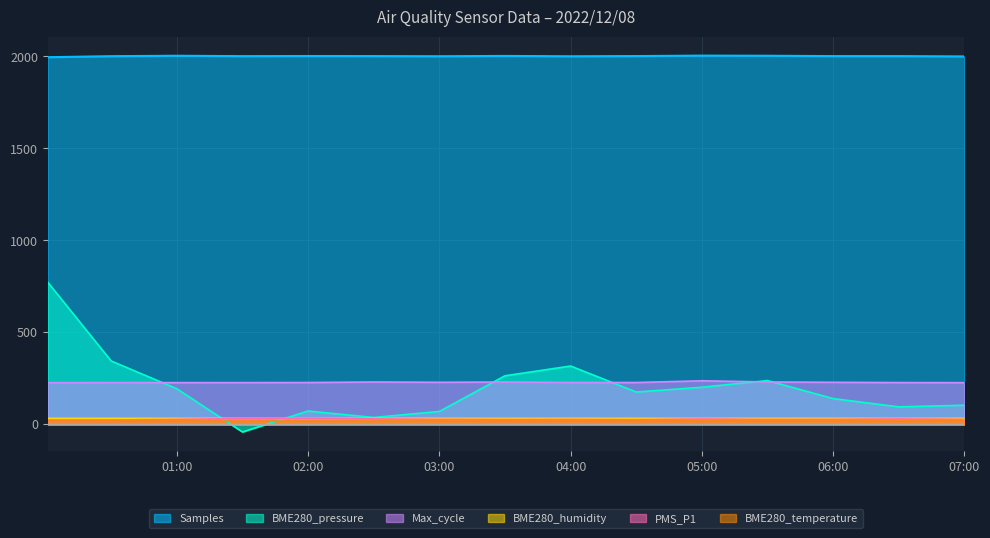

True or false: Max_cycle has more than 1 points higher than both neighbors.

True